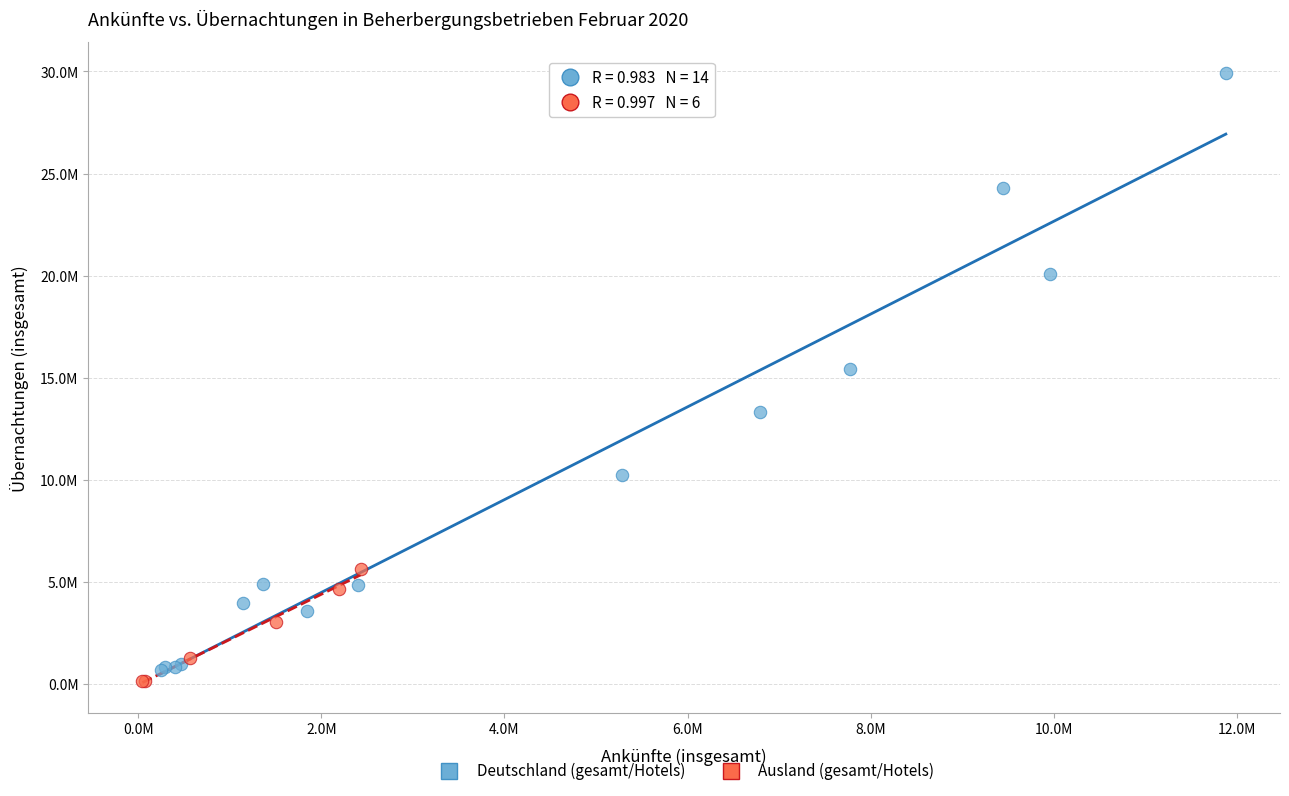

Which series has the widest spread of Y values?

Deutschland (gesamt/Hotels)